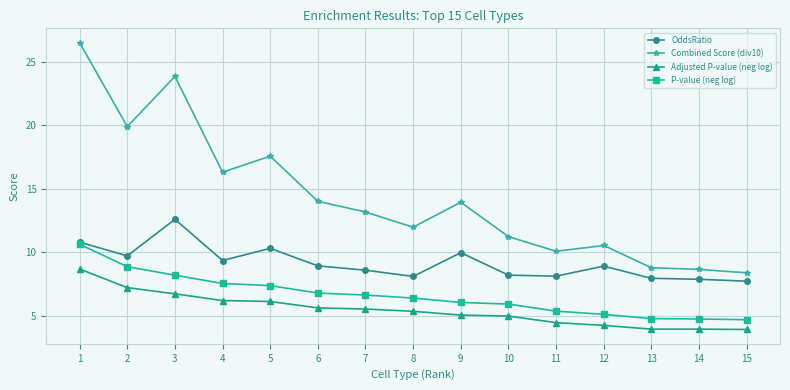

Does the chart have visible grid lines?

Yes